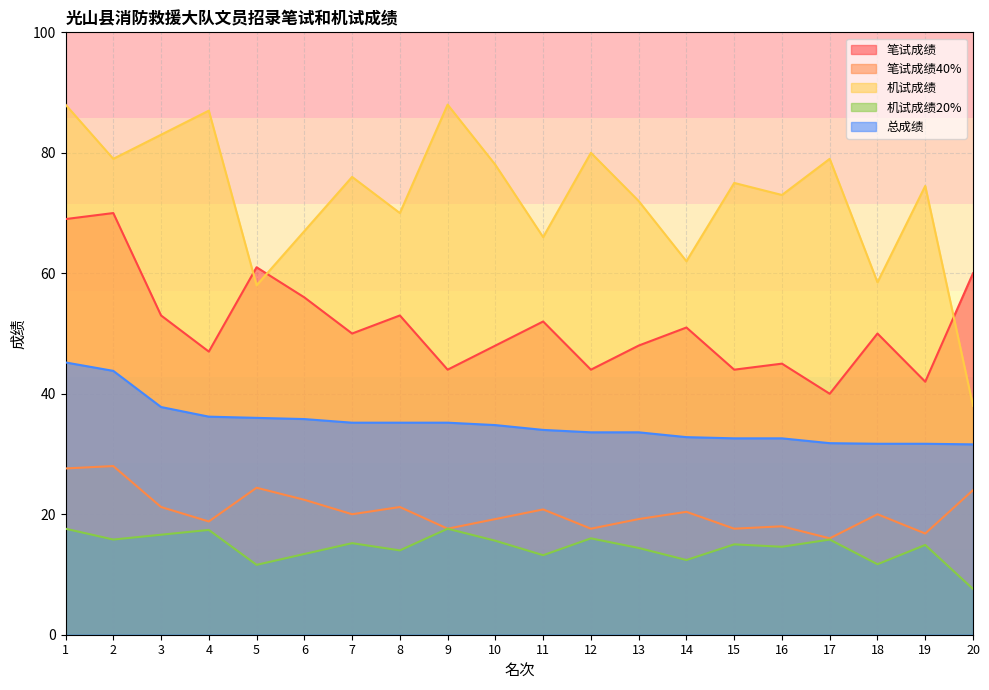

How many categories are shown in the chart?

20